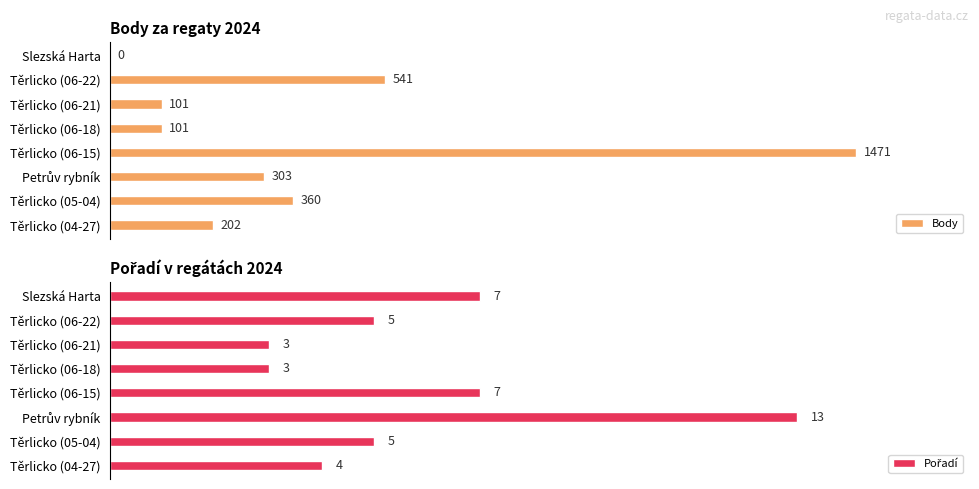

At which label does Body reach its peak?

Těrlicko (06-15)